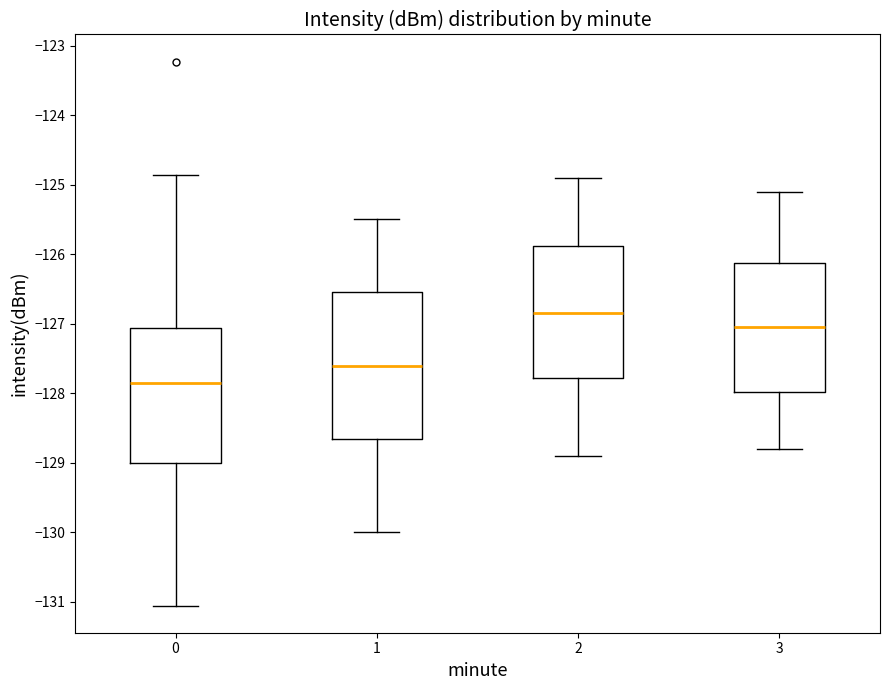

Reading left to right, transcribe this box plot: for each box, give where its median line is, the range the box spans, and where its two whiskers end, as read against the y-axis. The values are not printed on the chart, so give them approximately, as read against the axis.

0: median -127.9, box -129.0 to -127.1, whiskers -131.1 to -124.9
1: median -127.6, box -128.7 to -126.5, whiskers -130.0 to -125.5
2: median -126.8, box -127.8 to -125.9, whiskers -128.9 to -124.9
3: median -127.0, box -128.0 to -126.1, whiskers -128.8 to -125.1